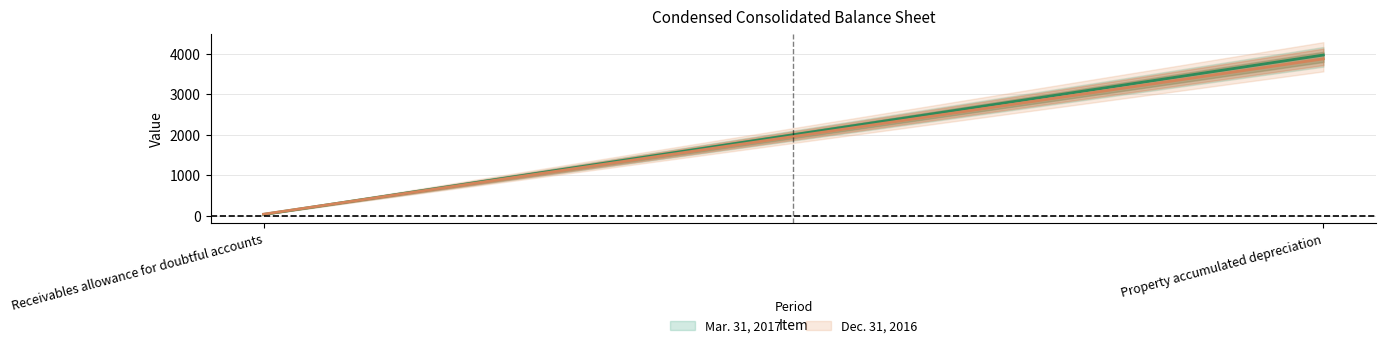

What is the sum of the Mar. 31, 2017 values at Receivables allowance for doubtful accounts and Property accumulated depreciation?

4002